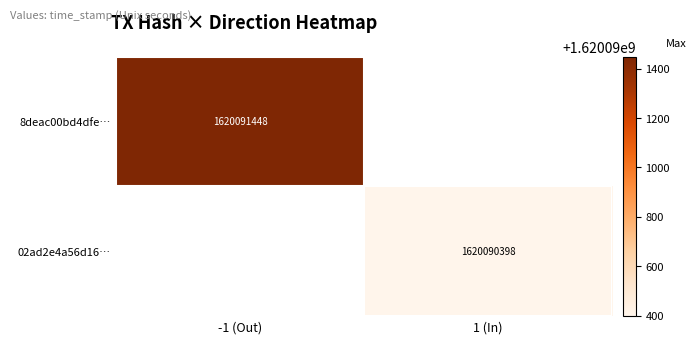

Reading left to right, transcribe all the data shown in this chart.

8deac00bd4dfebe093713e46635c590ce37c2d9: -1	1620091448
02ad2e4a56d16f44df872c721c10dc17902af28: 1	1620090398